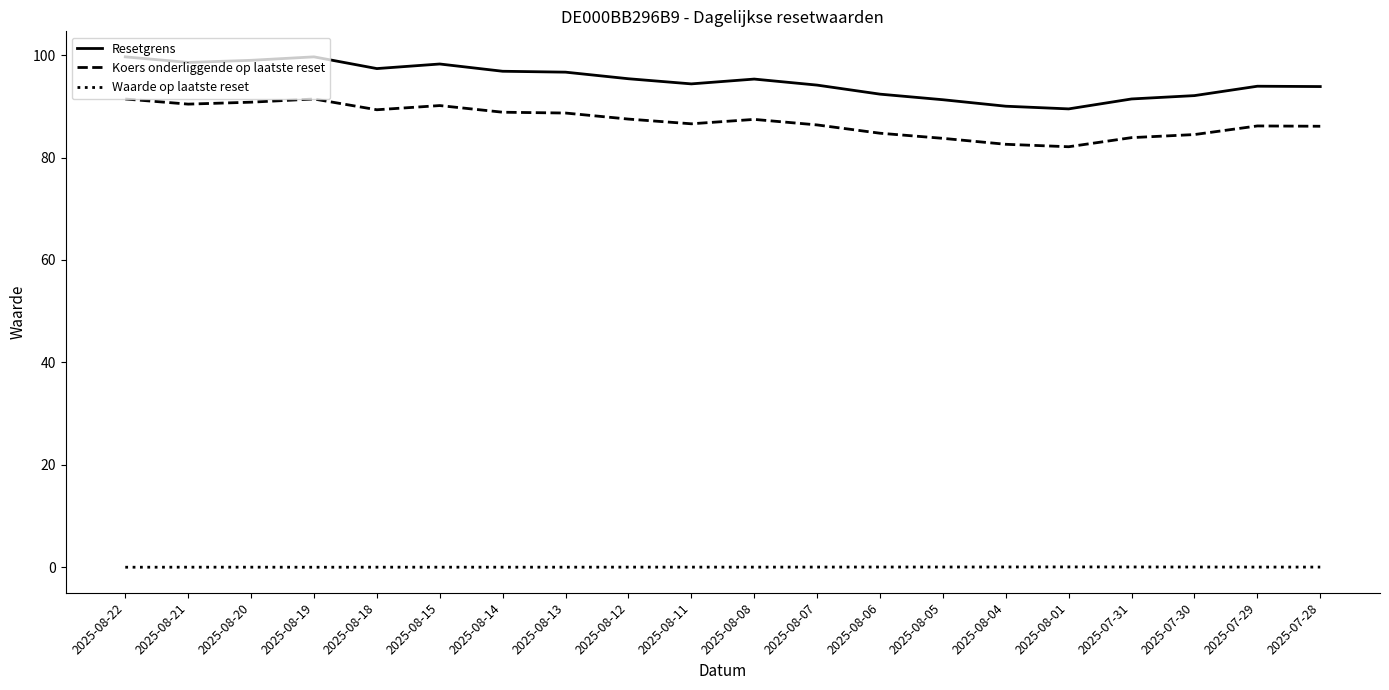

What is the spread (max minus min) of values at 2025-08-11?

94.3